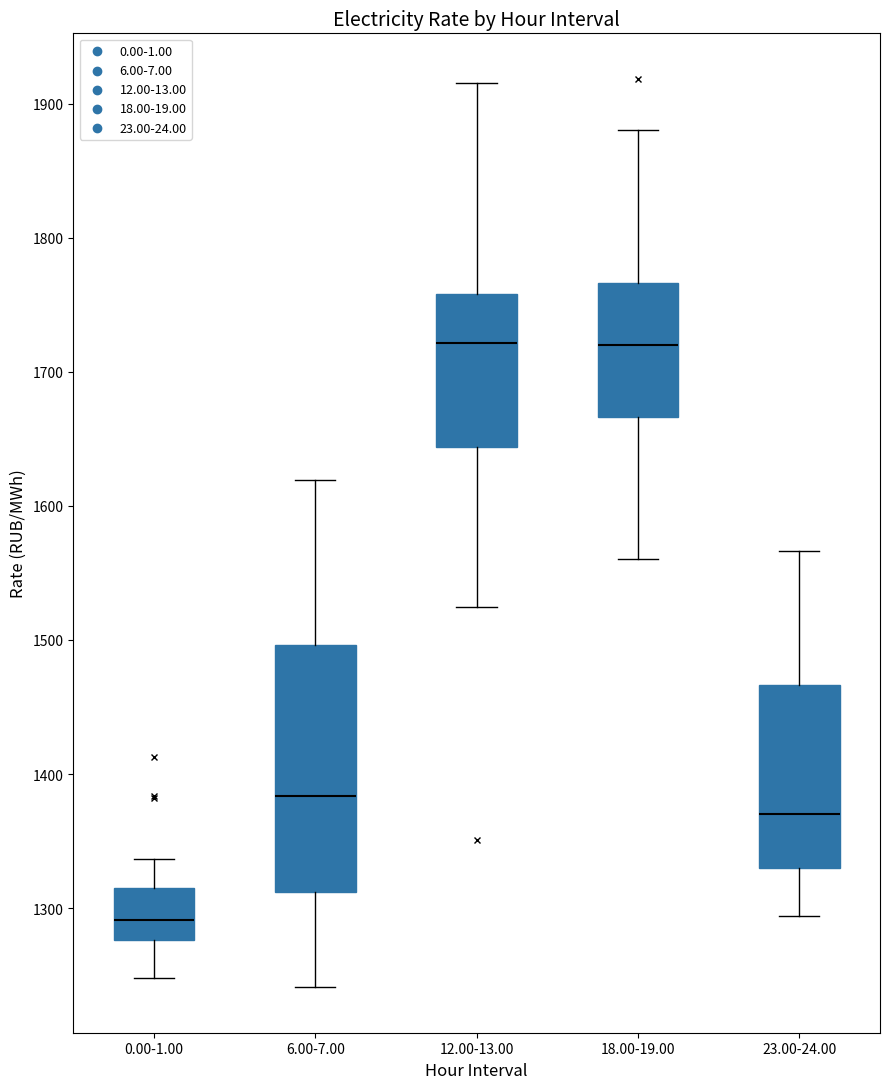

Which box's median line is the lowest?

0.00-1.00